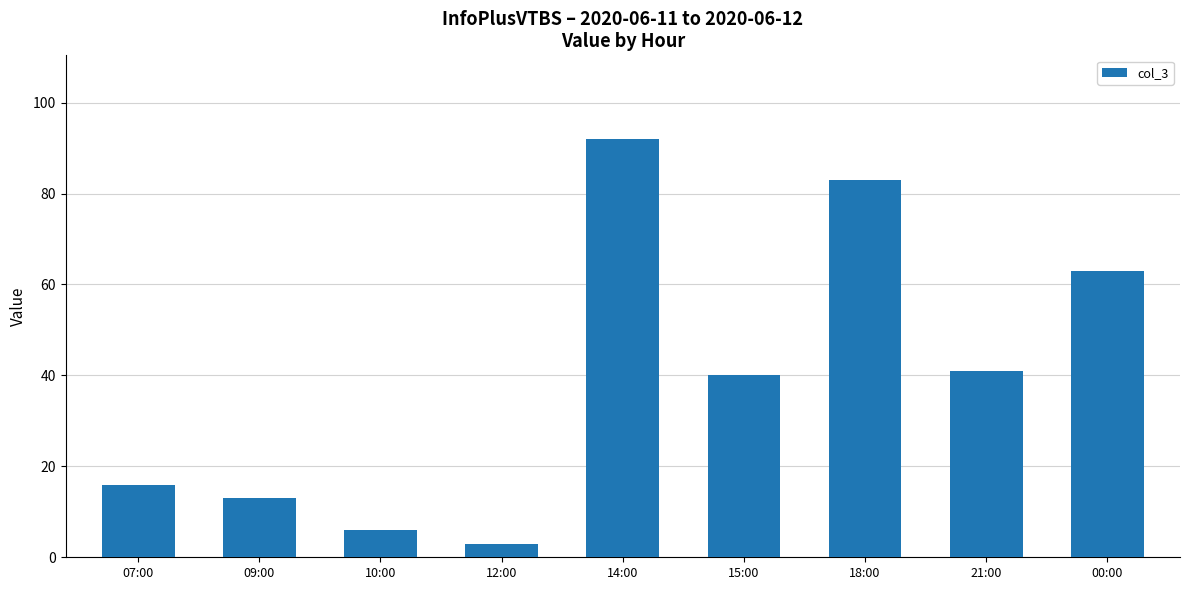

What is the minimum value shown in the chart?

3